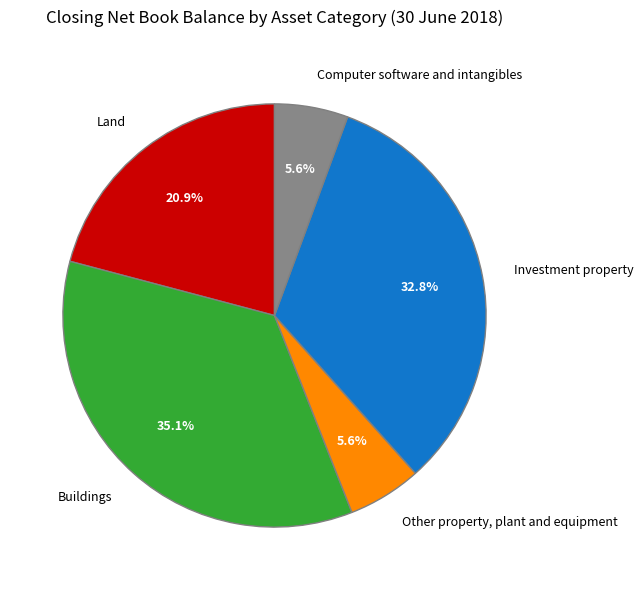

Is there a majority slice in this chart?

No